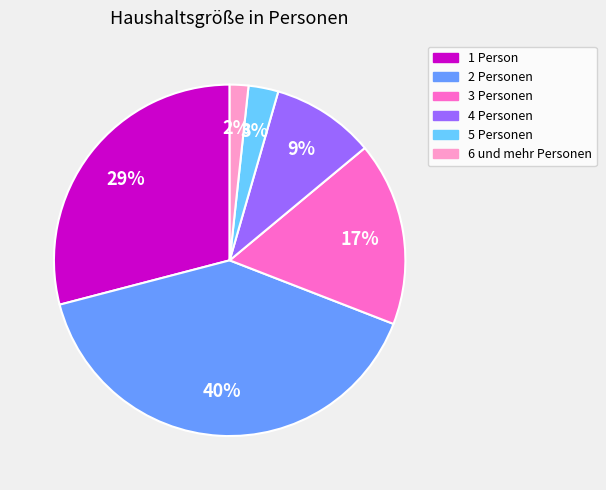

To the nearest percent, what percentage of the pie is 5 Personen?

3%